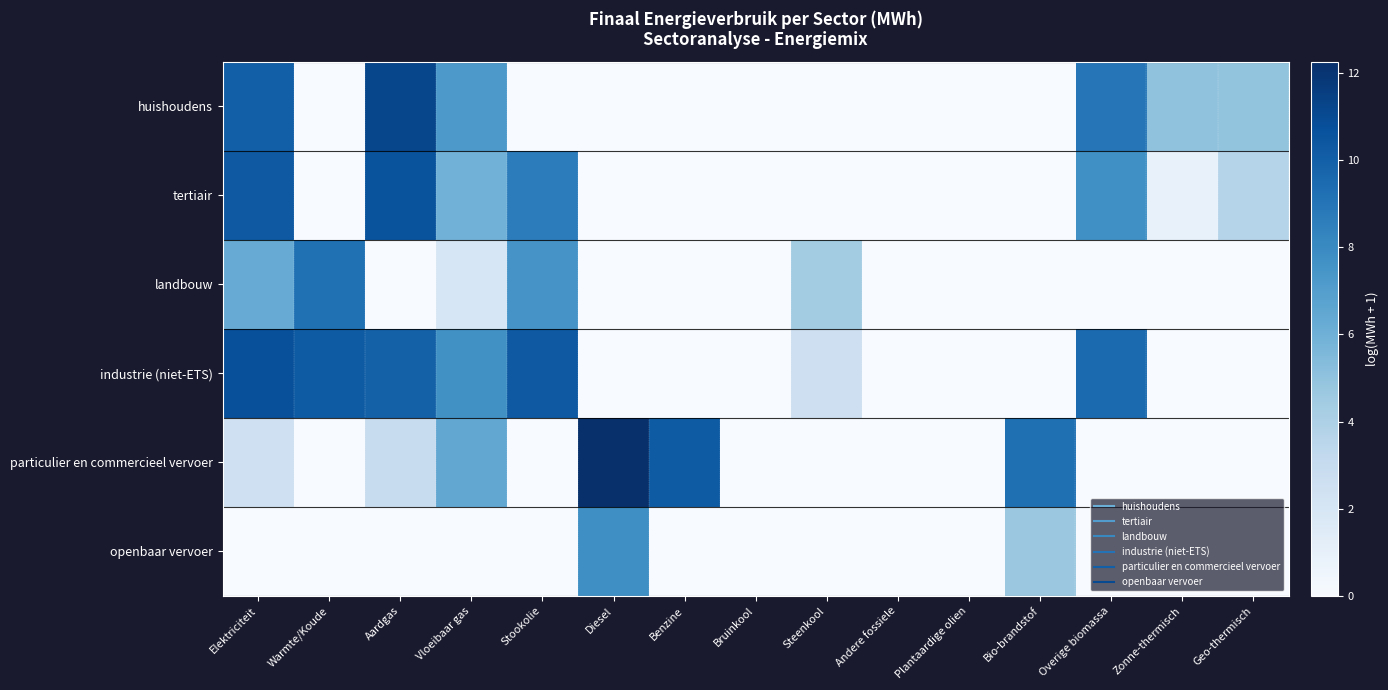

Which label corresponds to the largest value in the chart?

Diesel